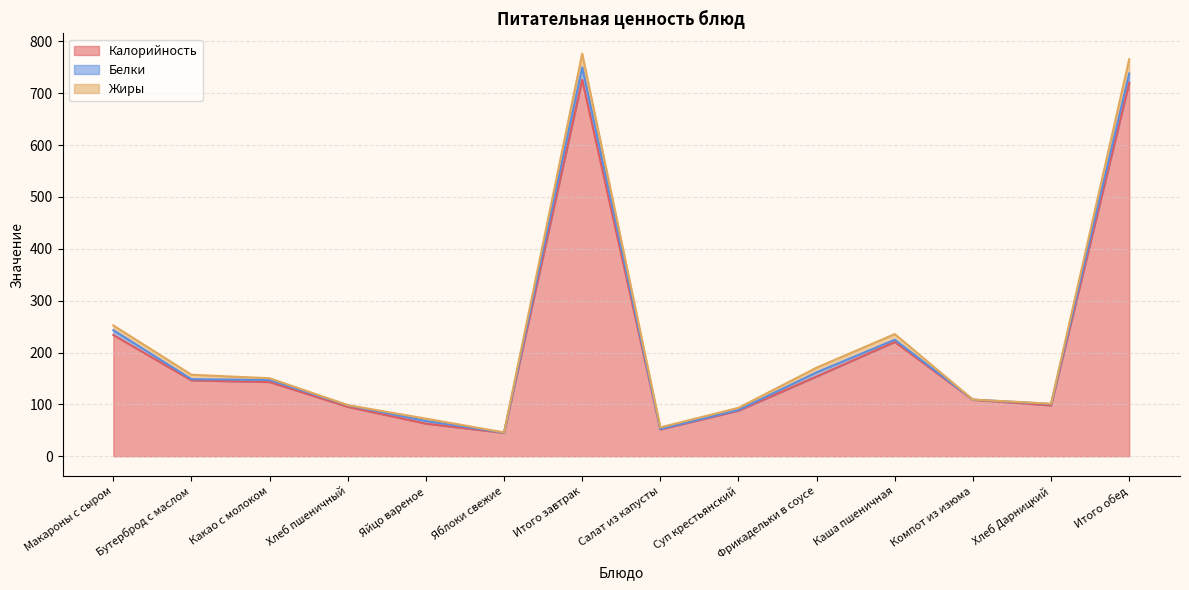

Is the value of Белки at Какао с молоком greater than the value of Жиры at Каша пшеничная?

No